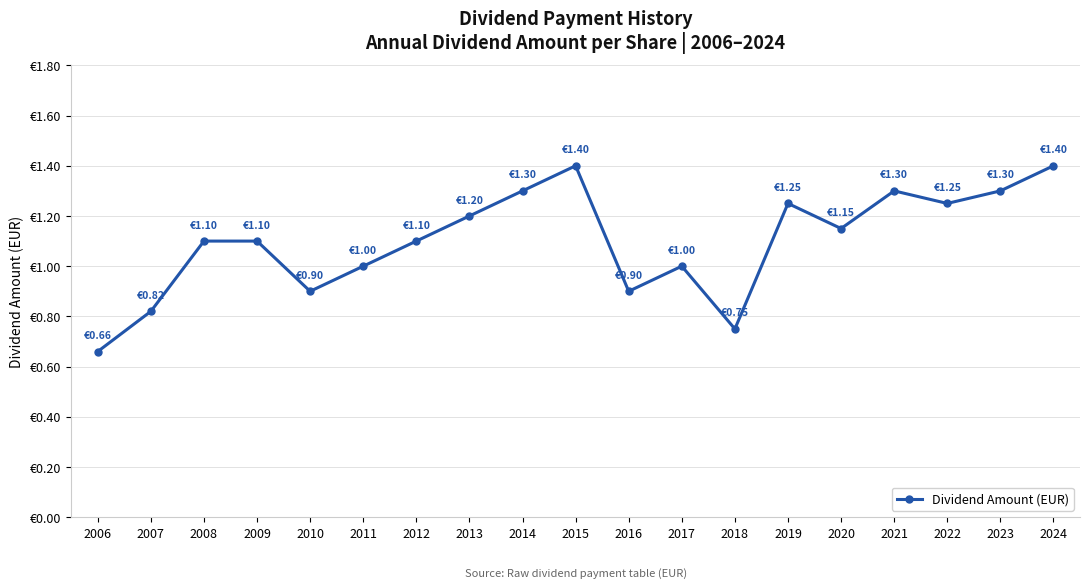

True or false: the data shows 1.2 at 2019.

True